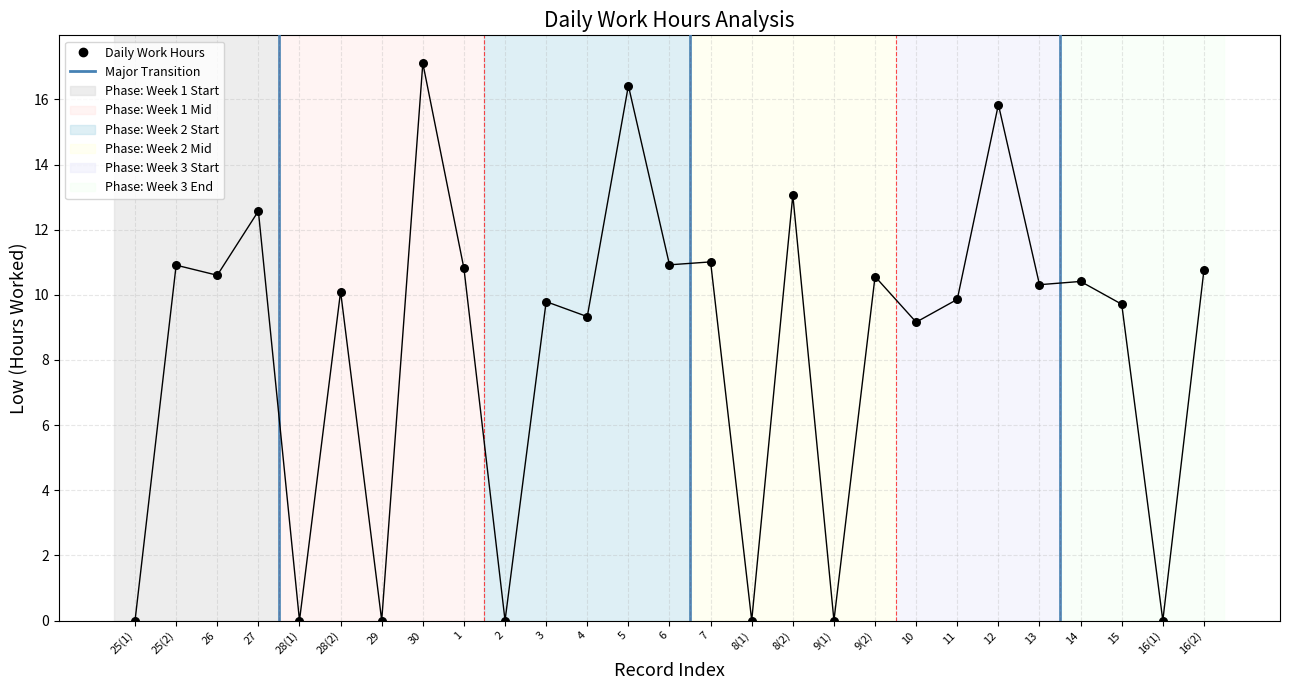

What is the range of Y values (max minus min)?

17.1